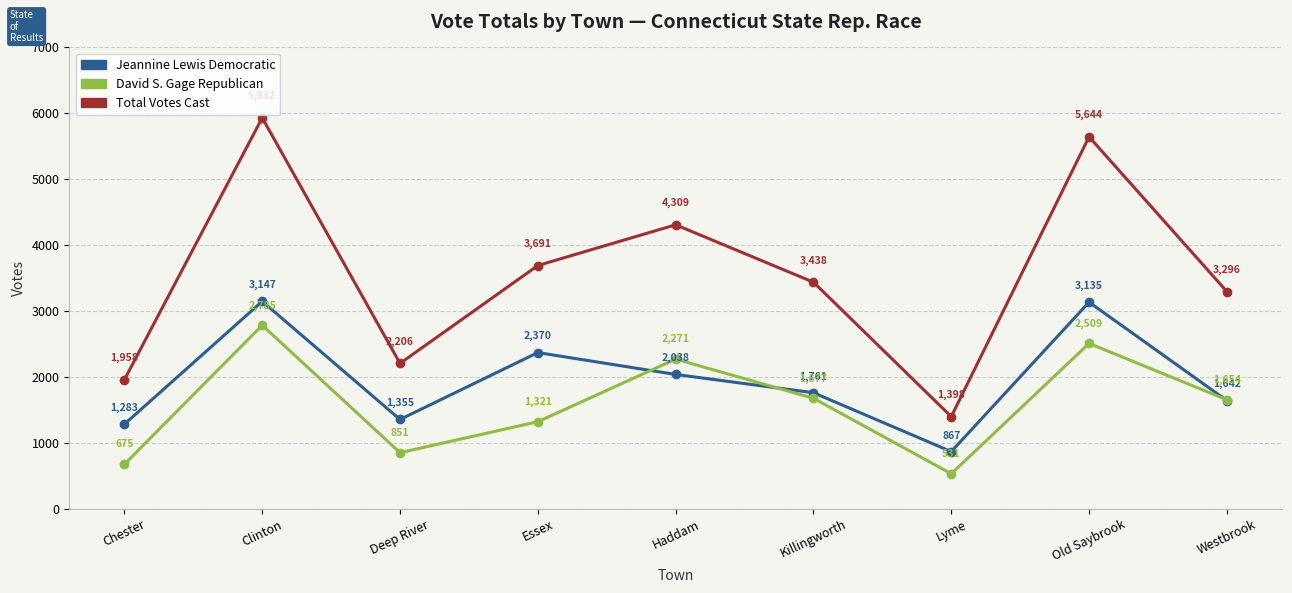

Where is the first local minimum for Total Votes Cast?

Deep River